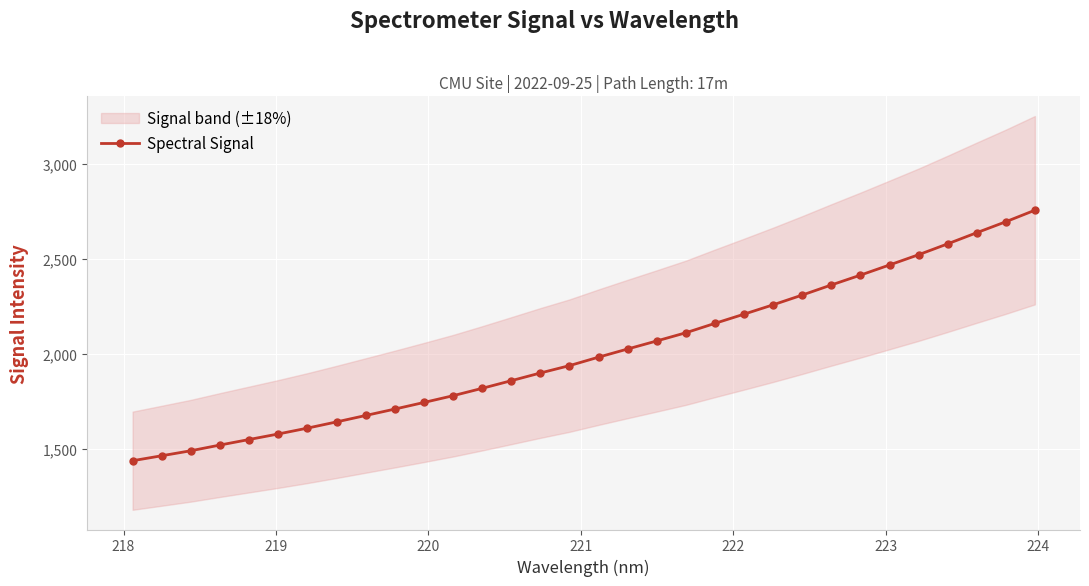

What is the value of the Spectral Signal point at the 29th from the left?

2579.0